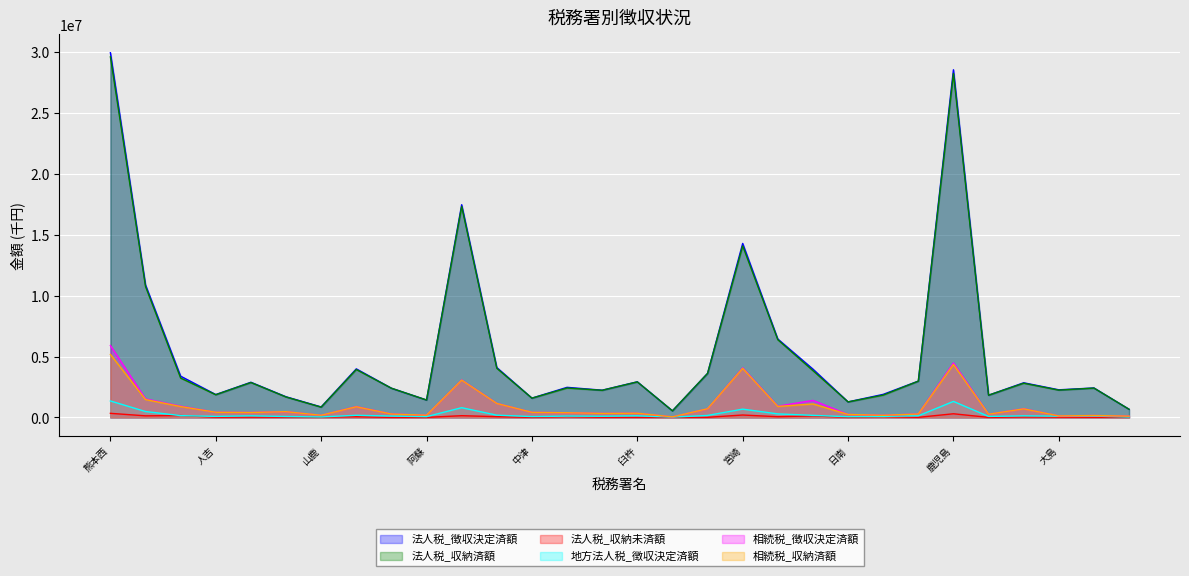

How many series are shown in this chart?

6